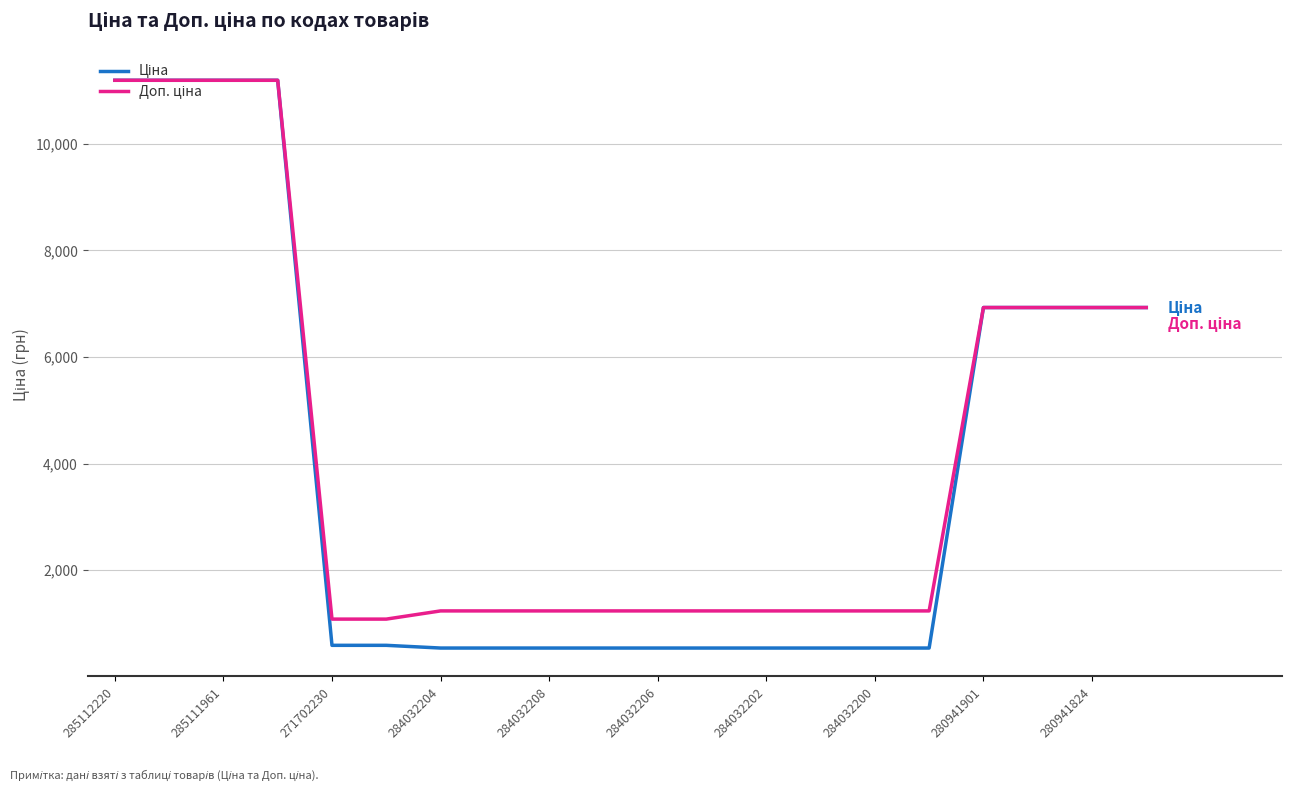

What is the greatest value displayed?

11188.2